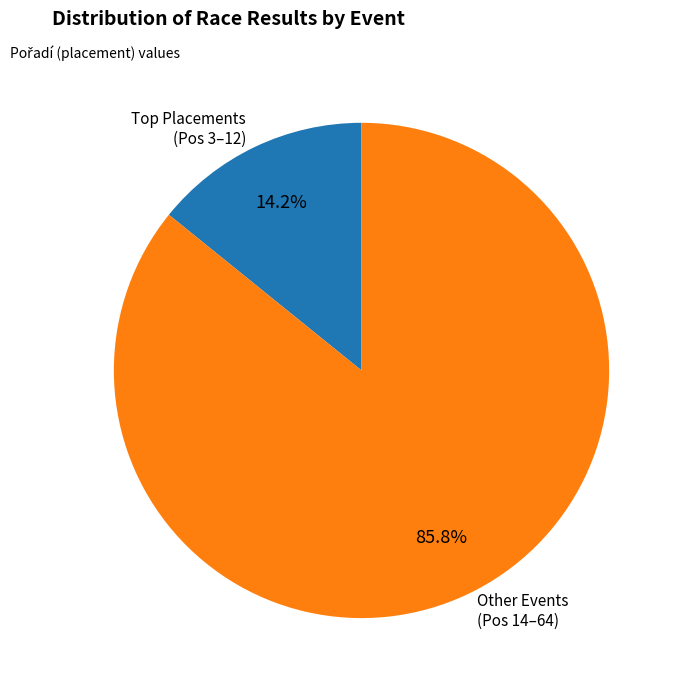

How many segments does this pie chart have?

2